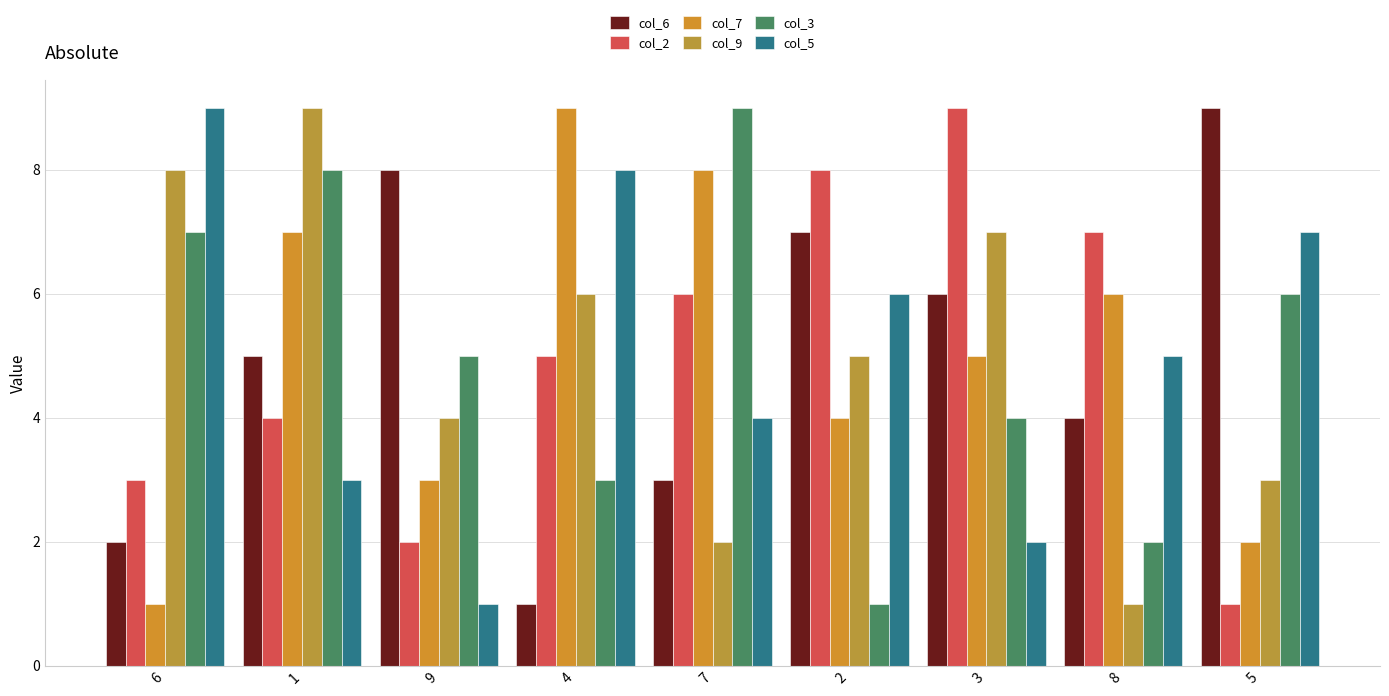

Reading left to right, extract all data points from this chart.

col_6: 2	5	8	1	3	7	6	4	9
col_2: 3	4	2	5	6	8	9	7	1
col_7: 1	7	3	9	8	4	5	6	2
col_9: 8	9	4	6	2	5	7	1	3
col_3: 7	8	5	3	9	1	4	2	6
col_5: 9	3	1	8	4	6	2	5	7